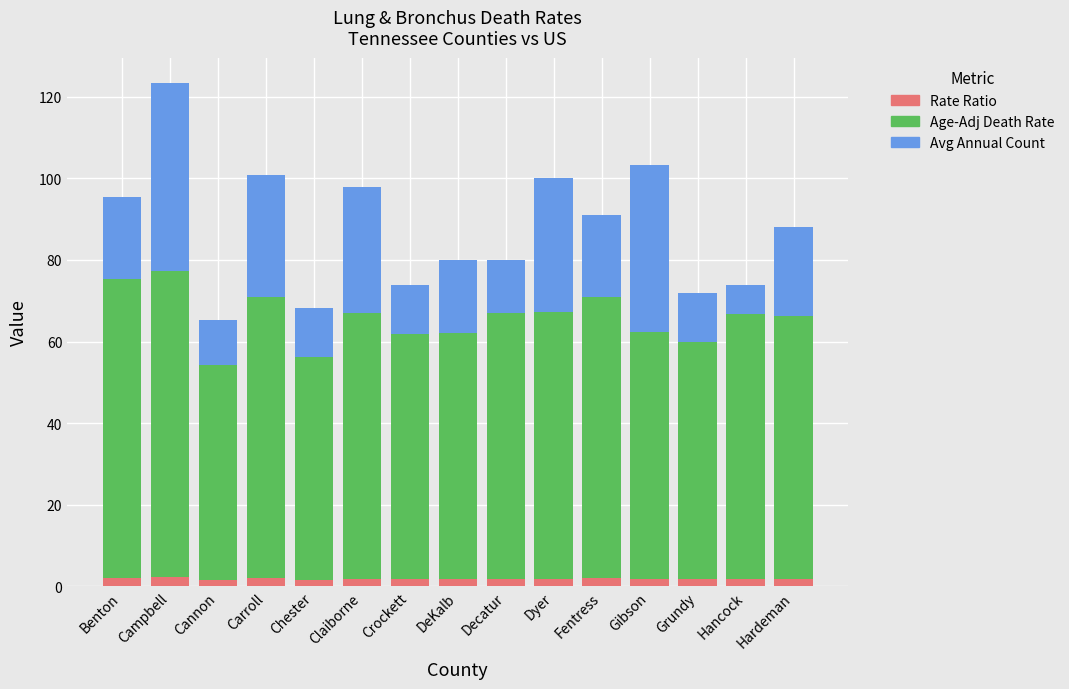

At which category is the sum across all series the highest?

Campbell